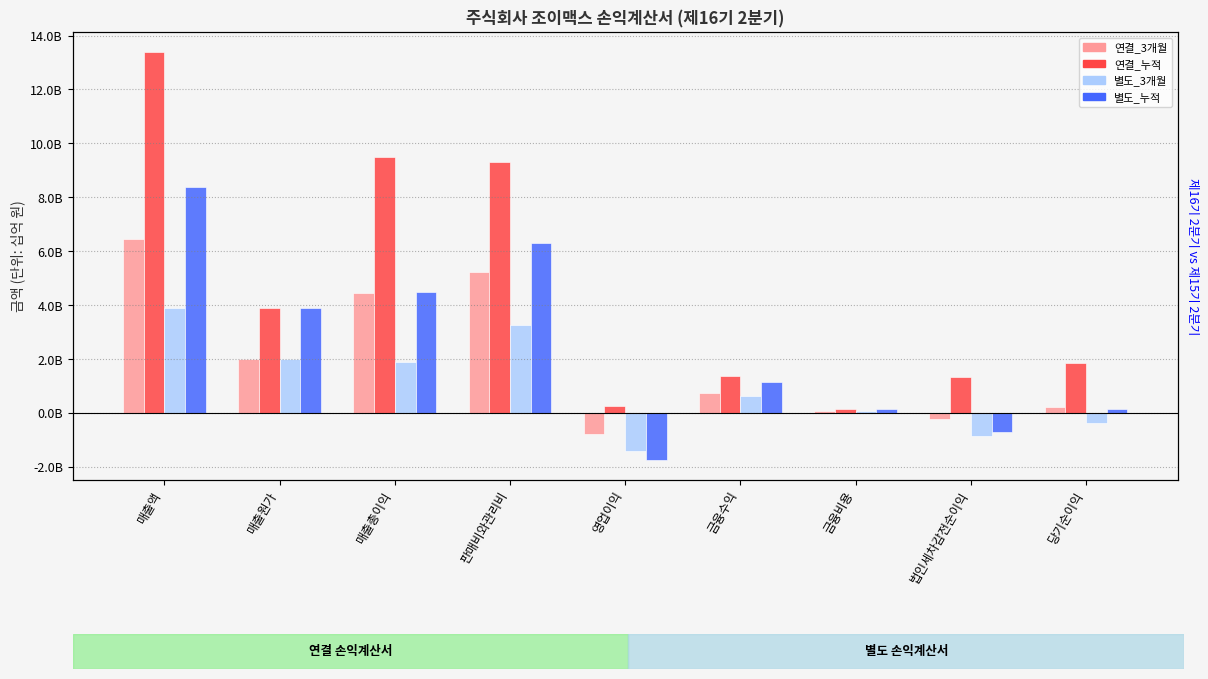

How many bars are there in each group?

4